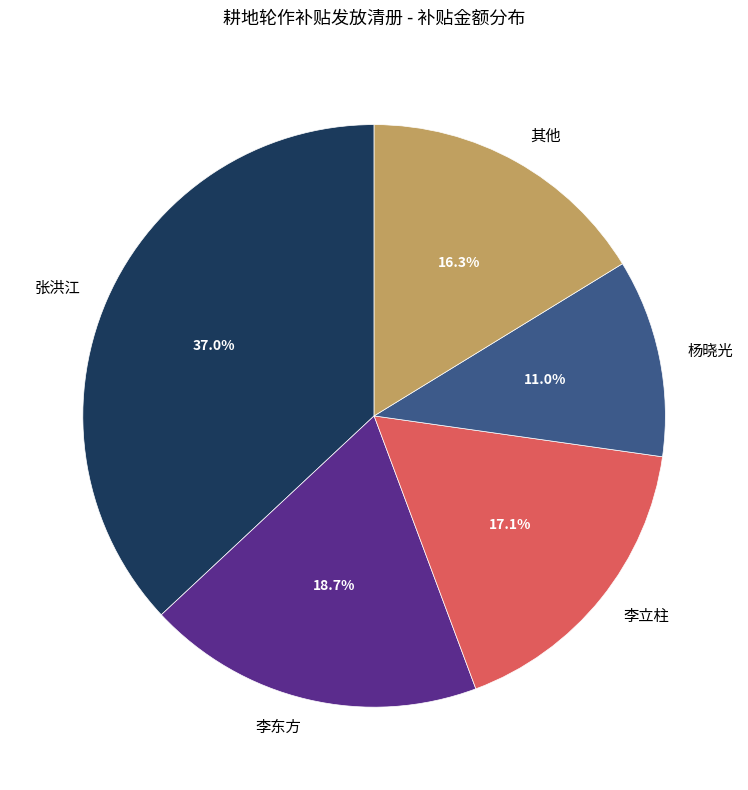

Does any single category account for the majority?

No